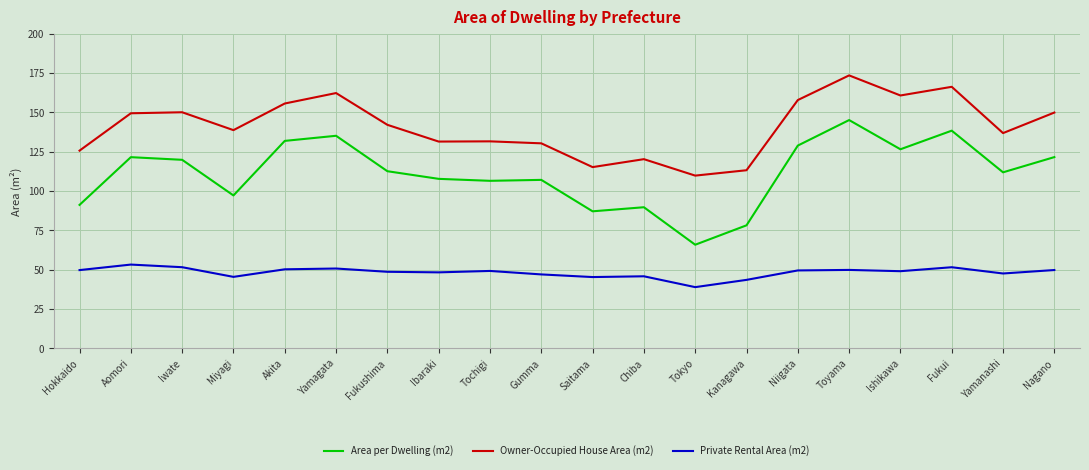

What value does the Private Rental Area (m2) series have at Ibaraki?

48.3